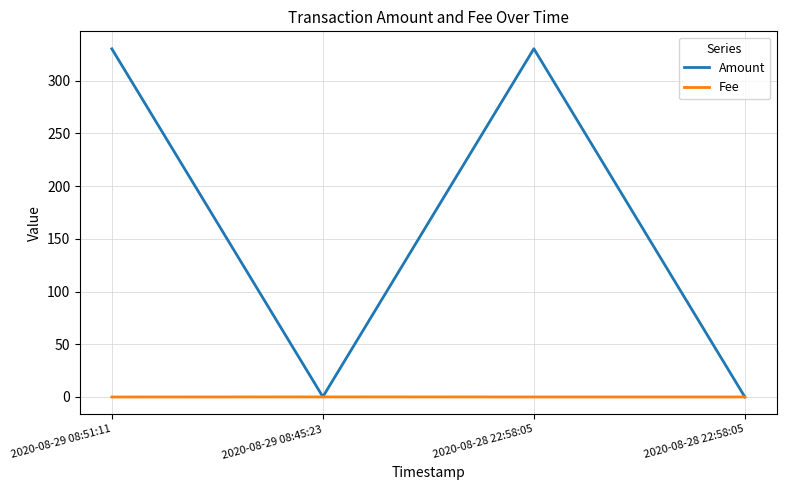

How many values in the Amount series exceed 330?

2